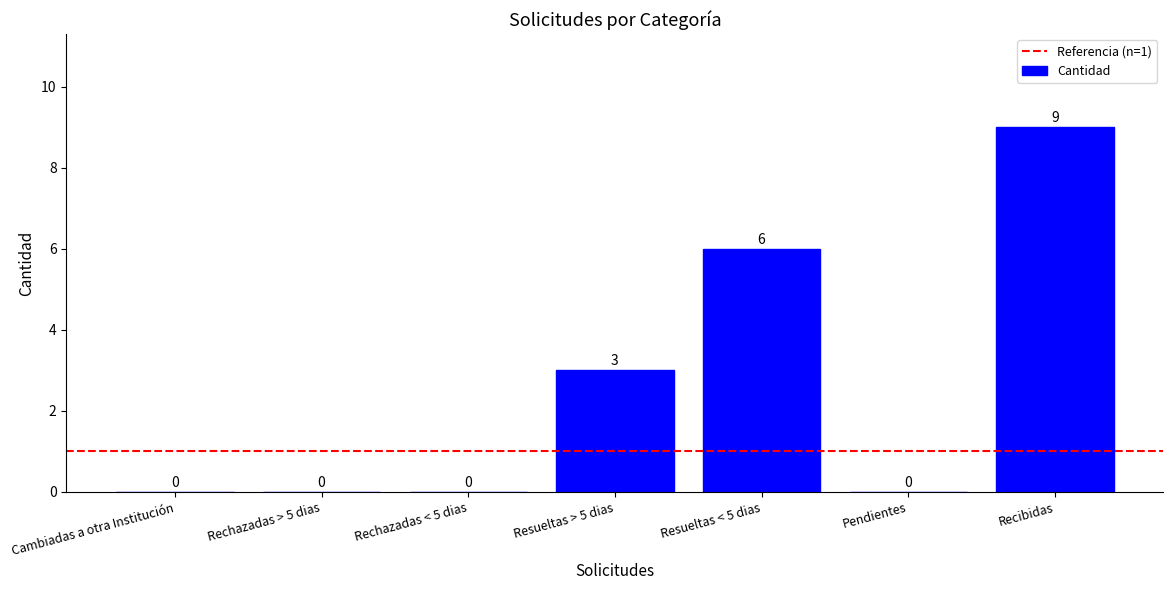

At which category does the chart reach its peak across all series?

Recibidas